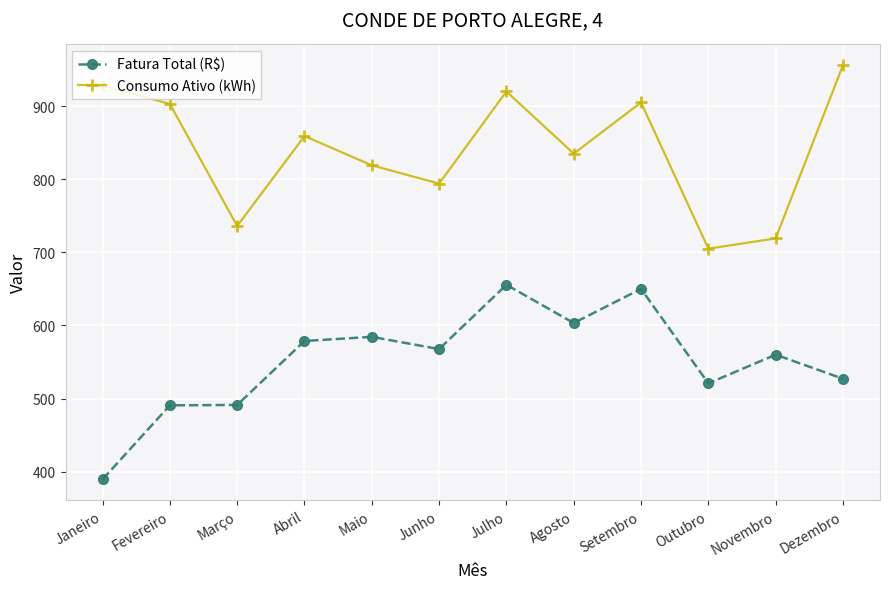

At which label does Consumo Ativo (kWh) first exceed 859?

Janeiro